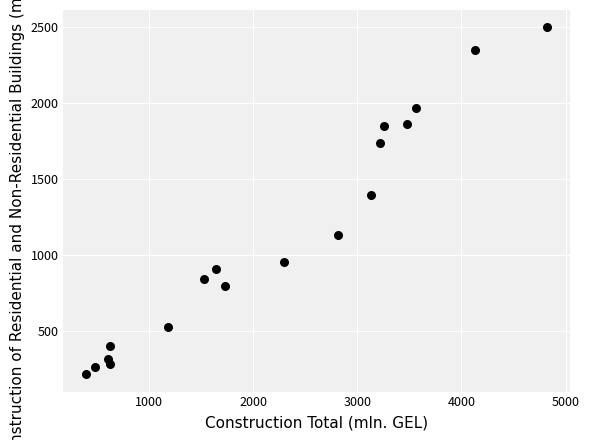

What Y value in the scatter plot is closest to 1358?

1396.4